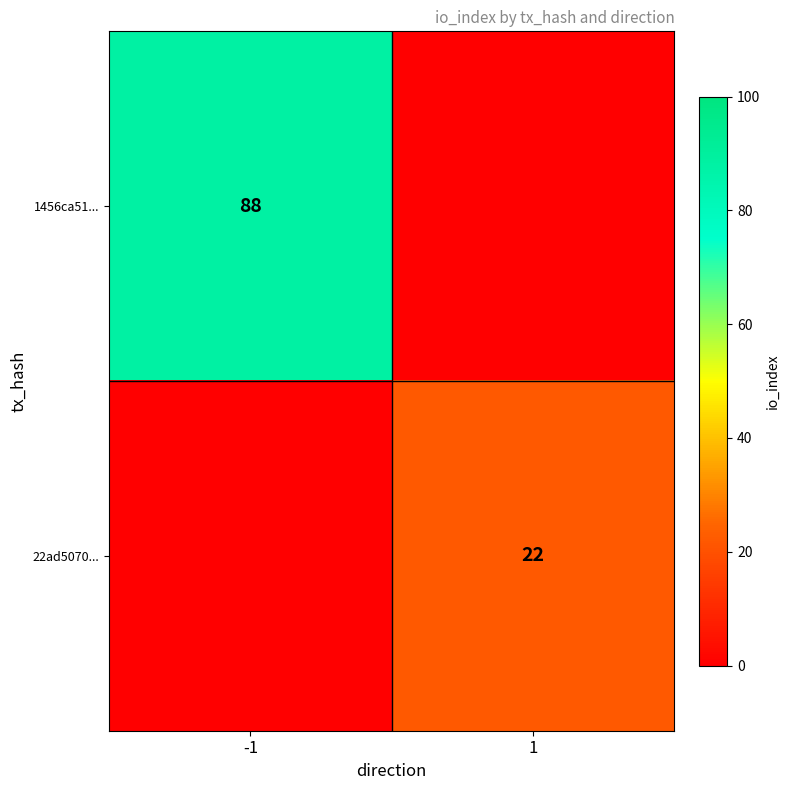

The value of 22ad5070... at 1 is 13. True or false?

False